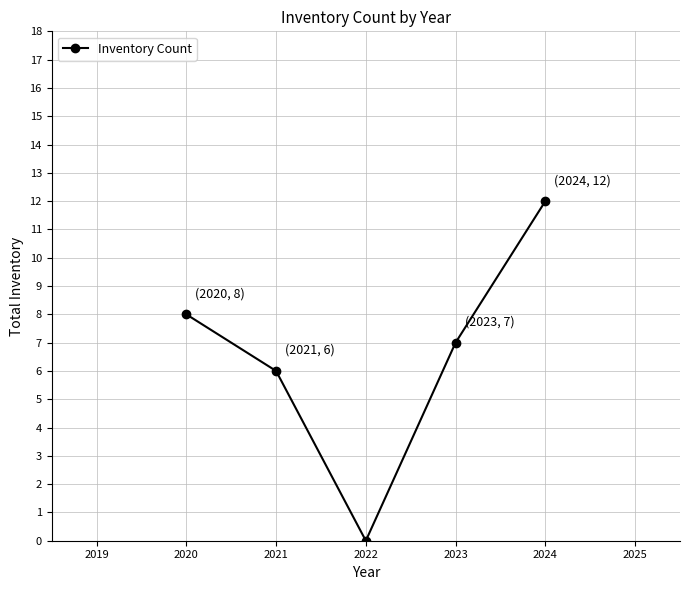

List the labels in order of value, smallest first.

2022, 2021, 2023, 2020, 2024